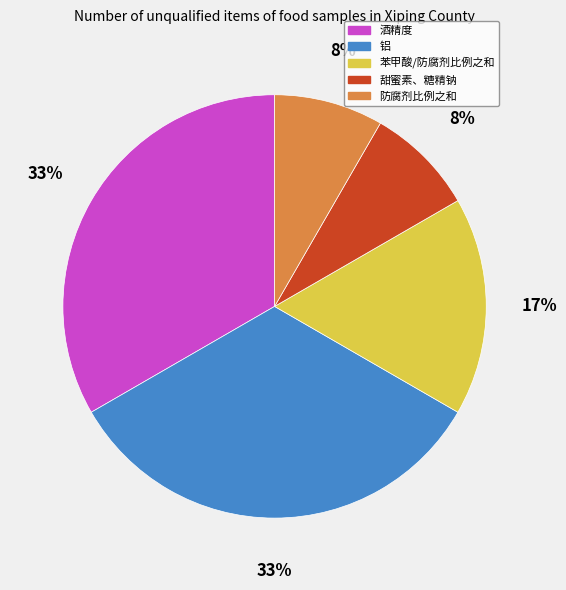

Is it true that 铝 is 33% of the pie?

True